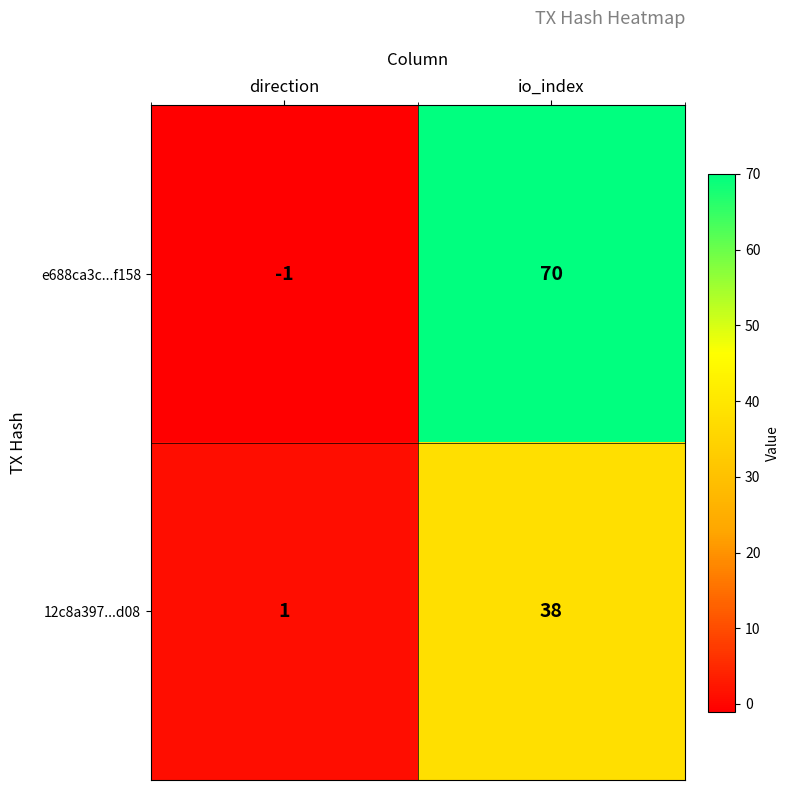

Where is e688ca3c...f158 nearest to the value 34?

direction